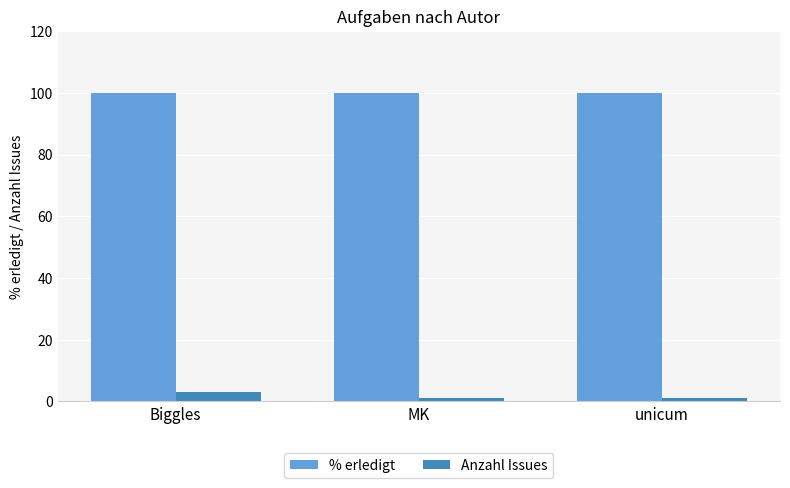

What is the value of the Anzahl Issues bar at the 3rd from the left?

1